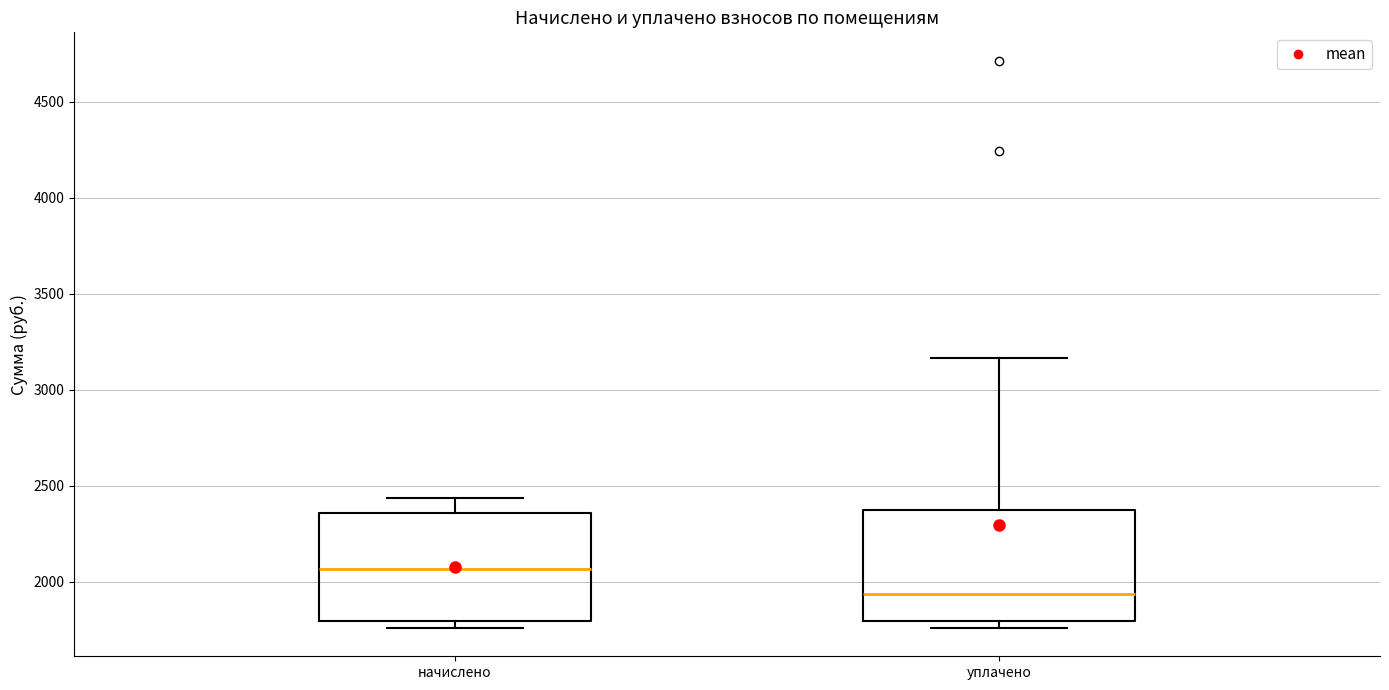

Reading left to right, transcribe this box plot: for each box, give where its median line is, the range the box spans, and where its two whiskers end, as read against the y-axis. The values are not printed on the chart, so give them approximately, as read against the axis.

начислено: median 2050, box 1800 to 2350, whiskers 1750 to 2450
уплачено: median 1950, box 1800 to 2350, whiskers 1750 to 3150